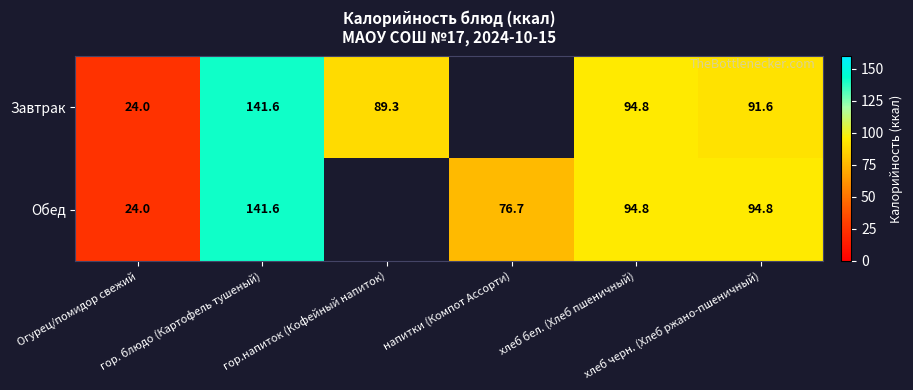

The Завтрак series shows 94.8 at хлеб бел. (Хлеб пшеничный). True or false?

True